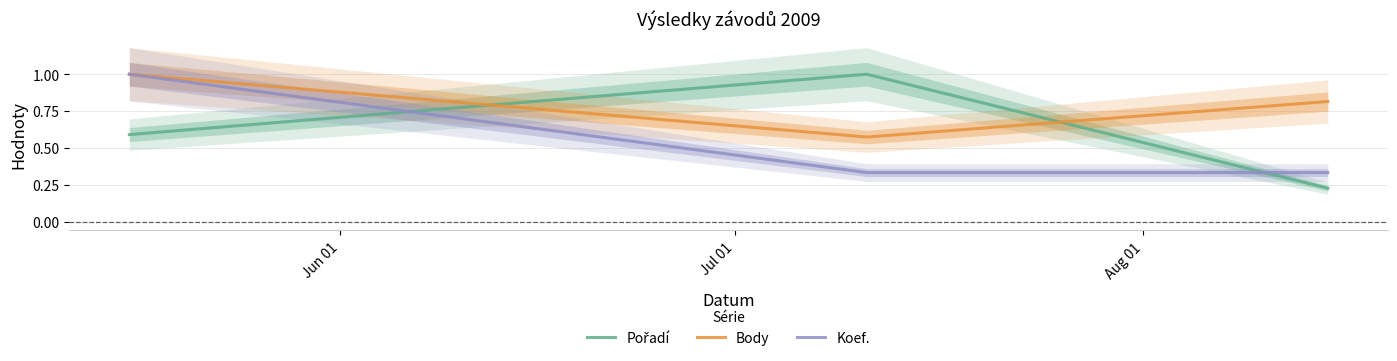

What is the highest value of the Koef. series?

1.0